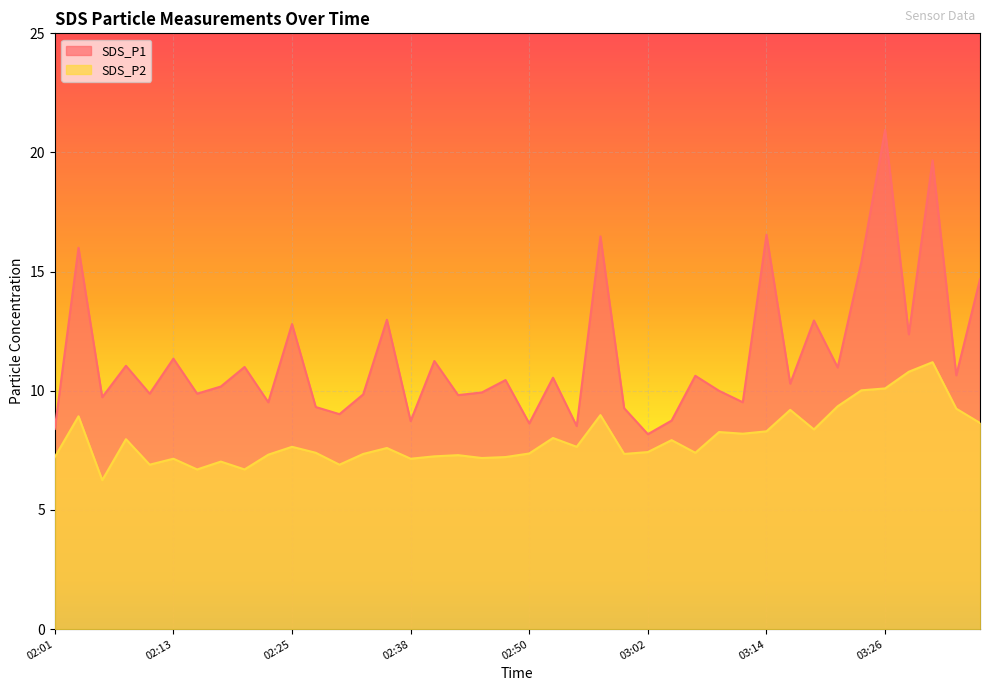

What is the difference between the SDS_P2 values at 03:19 and 02:23?

1.1